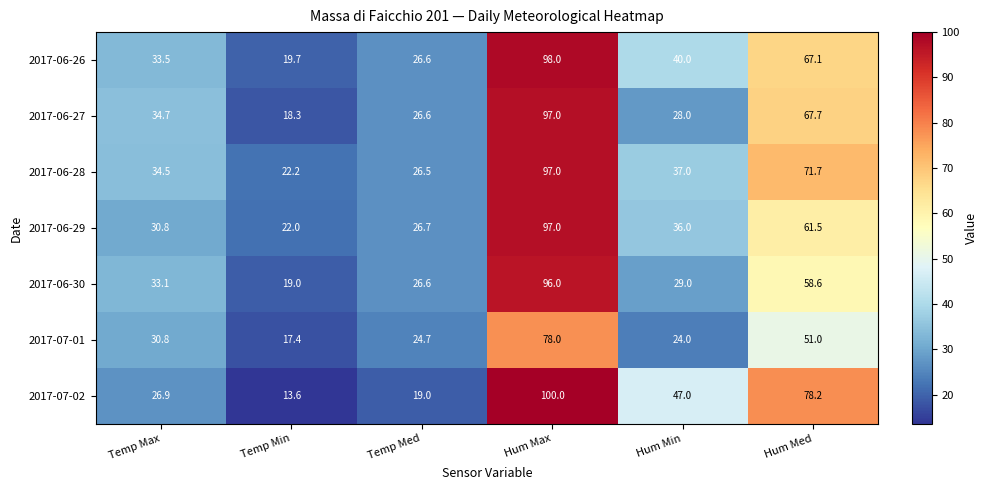

At which label does 2017-06-29 first exceed 36?

Hum Max